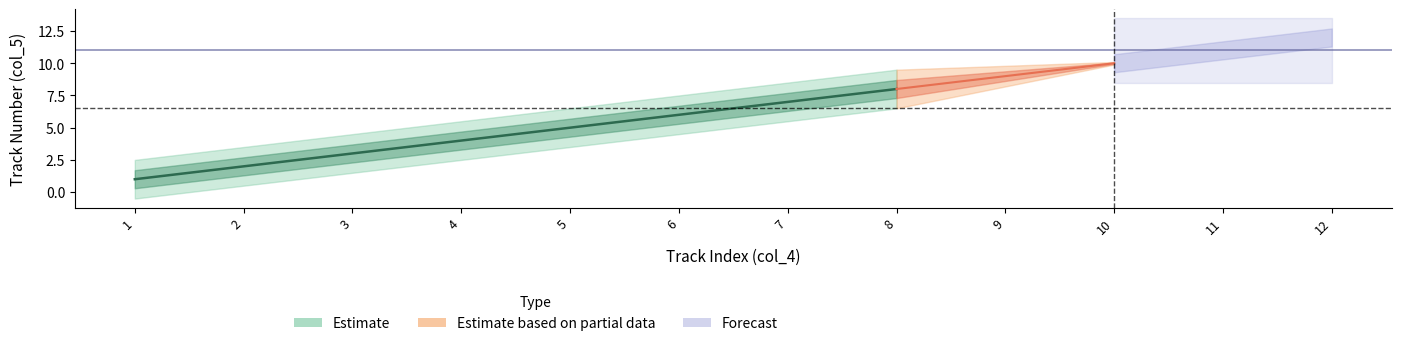

List the labels in order of value, smallest first.

1, 2, 3, 4, 5, 6, 7, 8, 9, 10, 11, 12